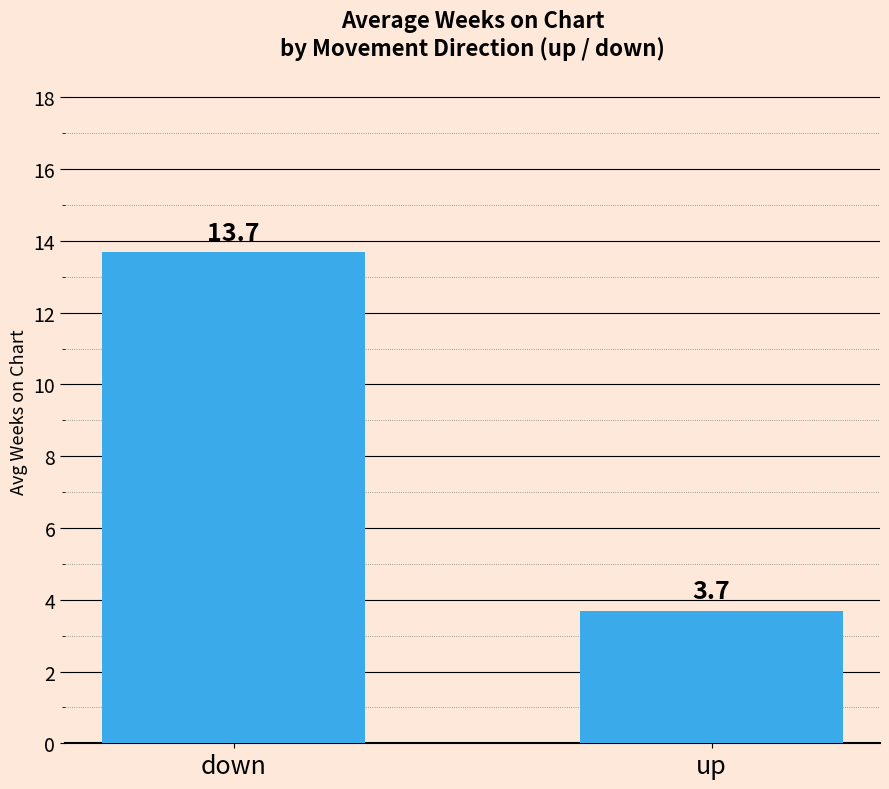

True or false: the data shows 19.8 at down.

False